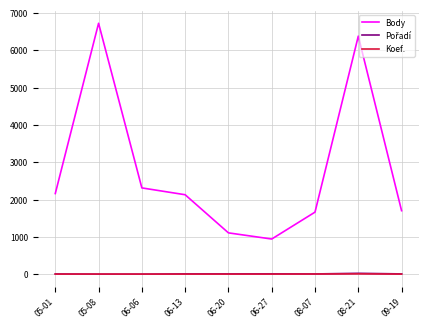

Is the value of Body at 08-07 greater than the value of Koef. at 08-07?

Yes